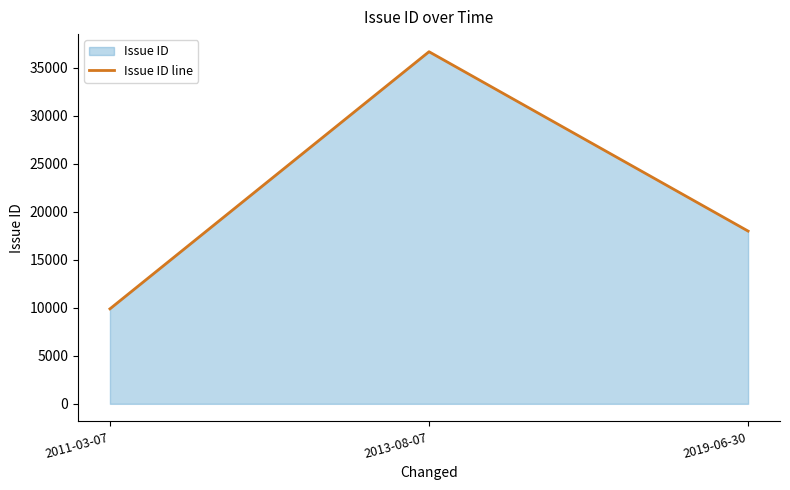

The value at 2011-03-07 is 4000. True or false?

False